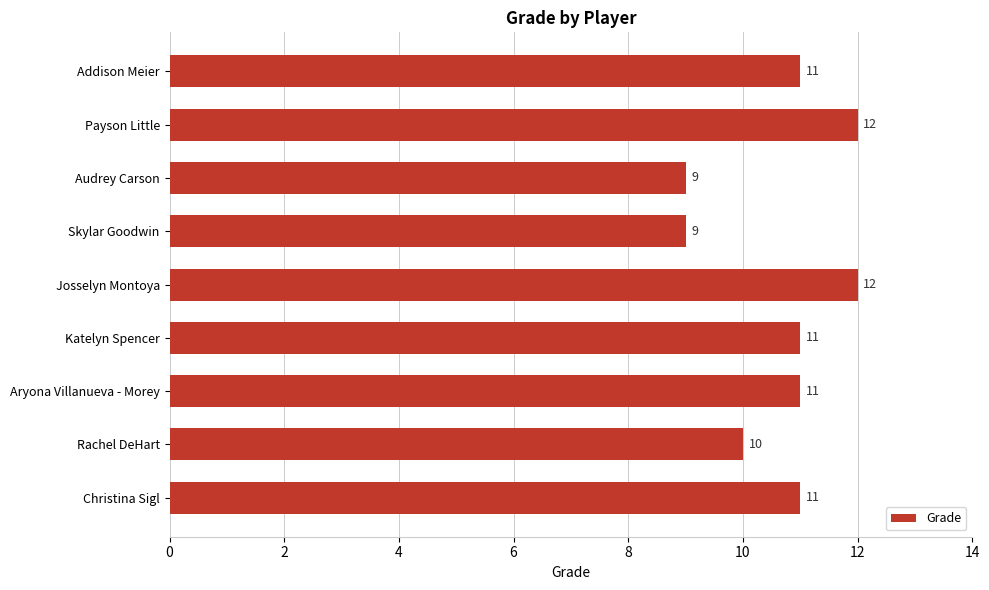

What is the label of the 1st bar from the bottom?

Christina Sigl